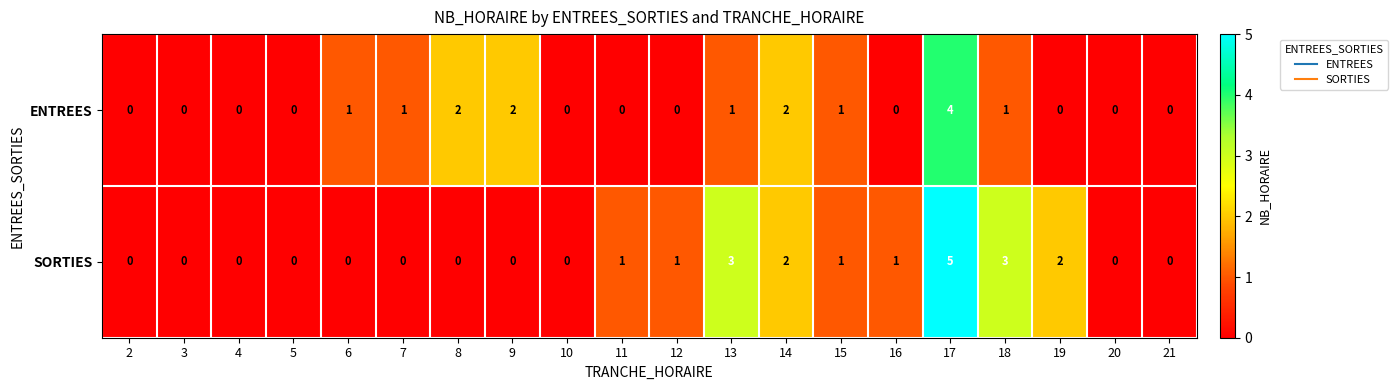

At which category is the sum across all series the highest?

17